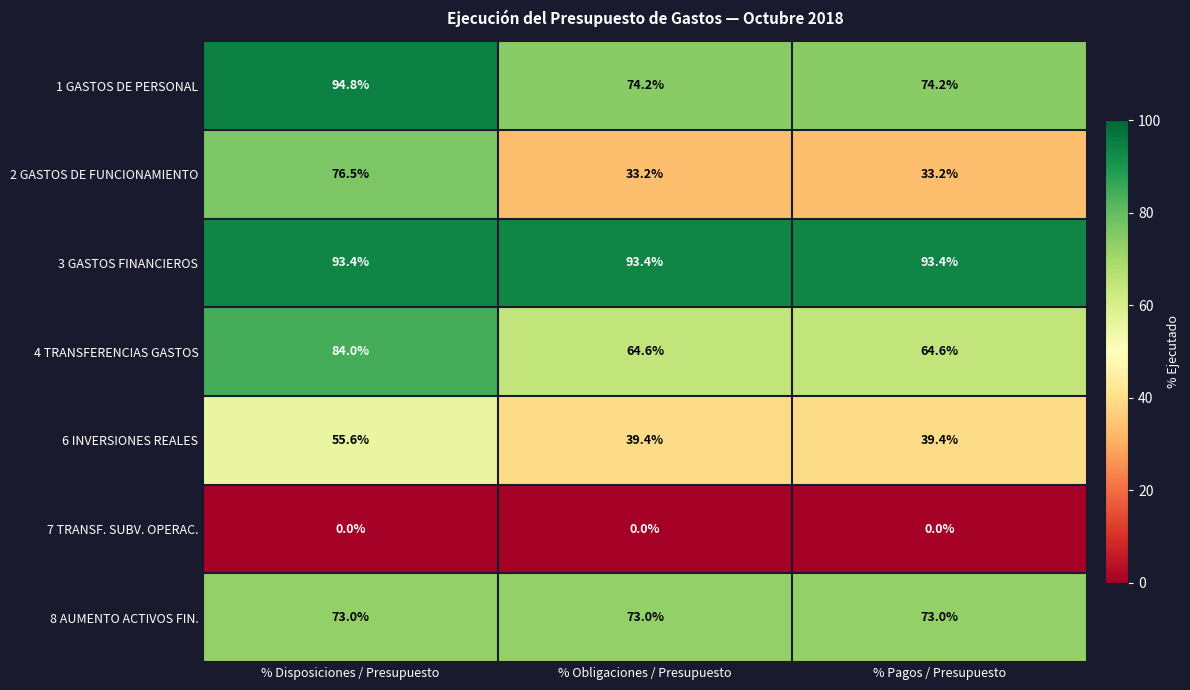

The 1 GASTOS DE PERSONAL series shows 94.8 at % Disposiciones / Presupuesto. True or false?

True